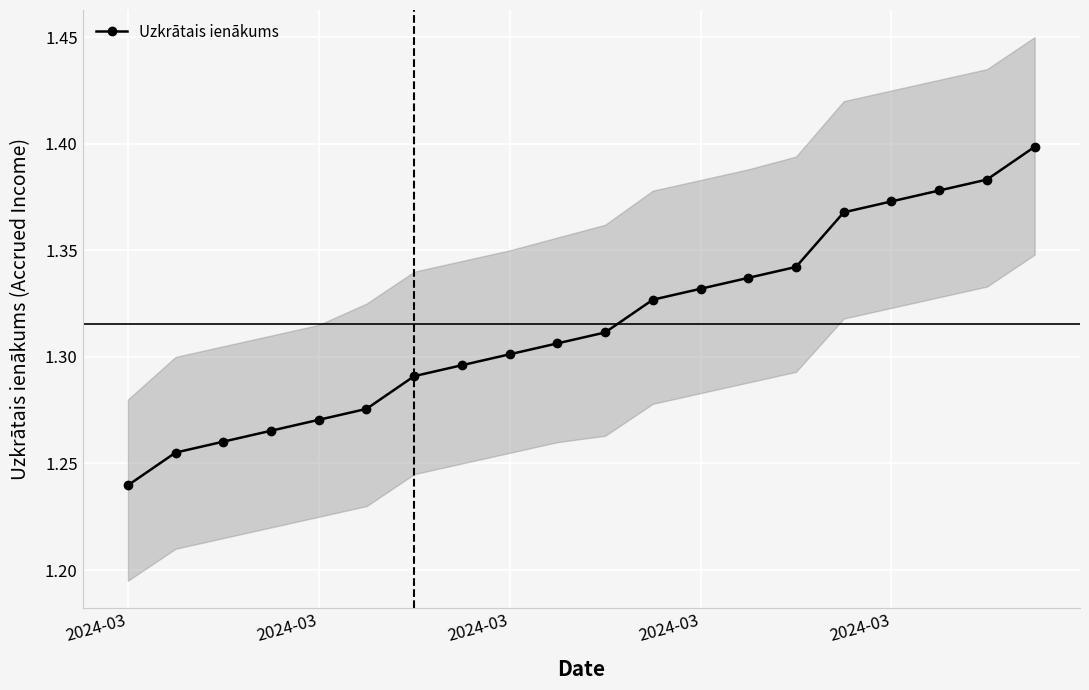

What is the value of the 16th point from the left?

1.4